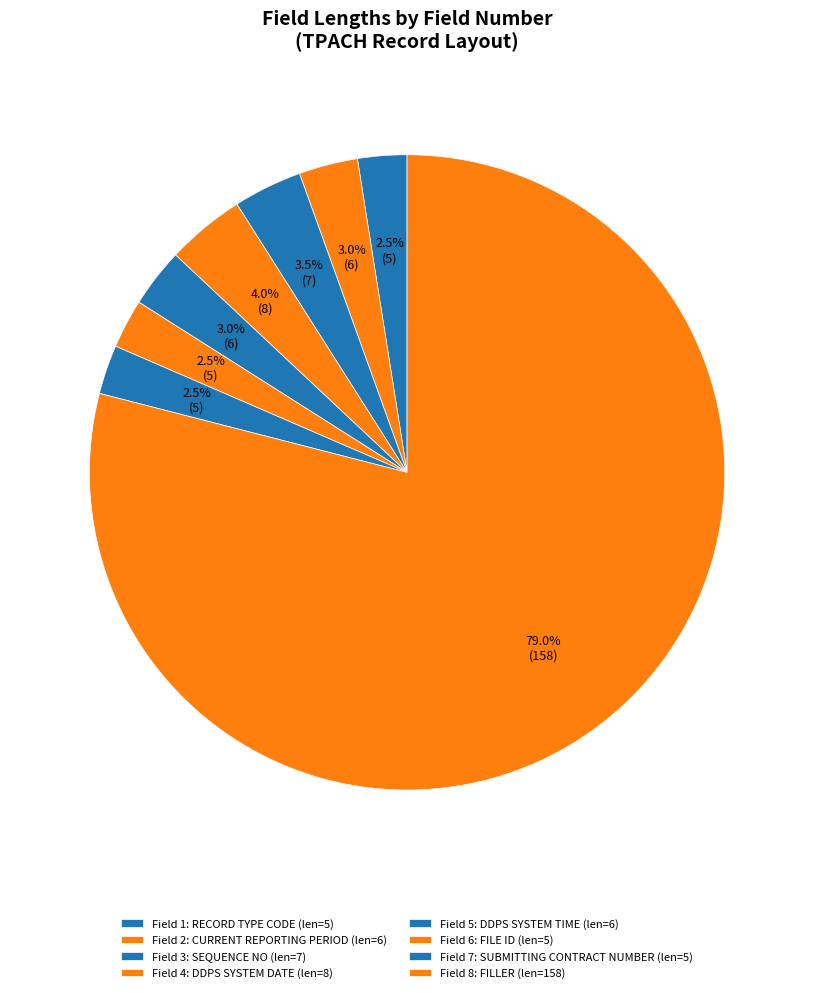

To the nearest percent, what is the difference between the largest and smallest slice percentages?

76%